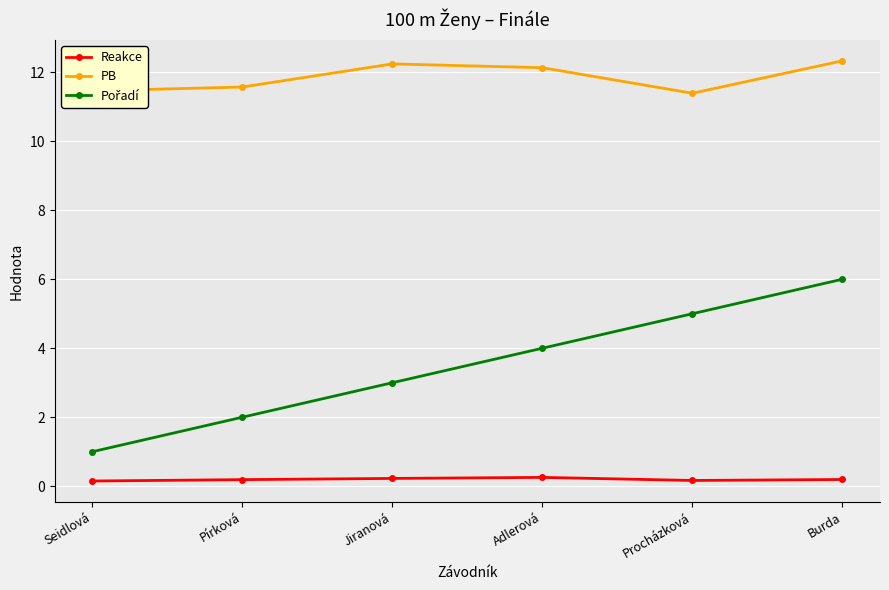

What is the spread (max minus min) of values at Pírková?

11.4